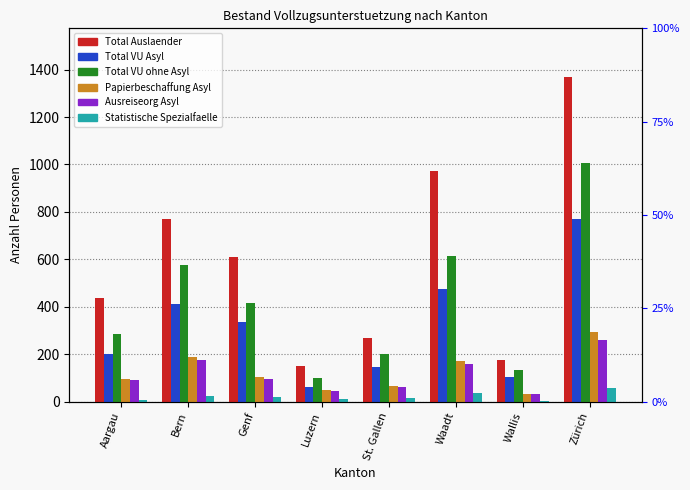

At which category is the sum across all series the highest?

Zürich